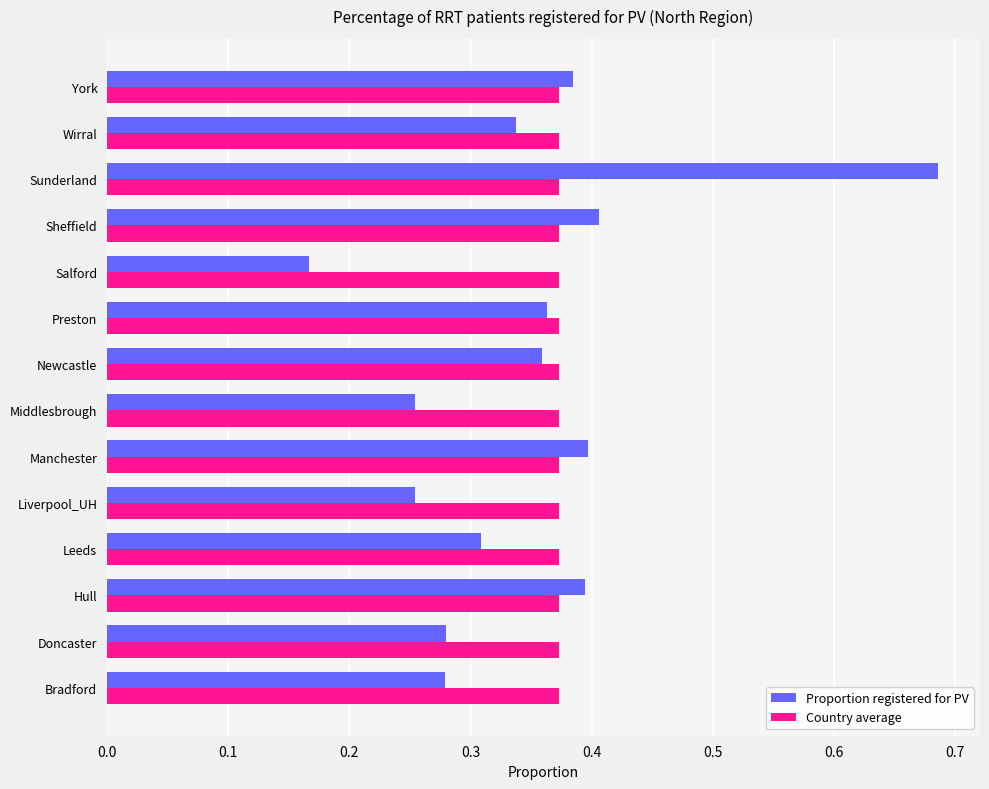

Count the Proportion registered for PV values in the range 0 to 1.

14